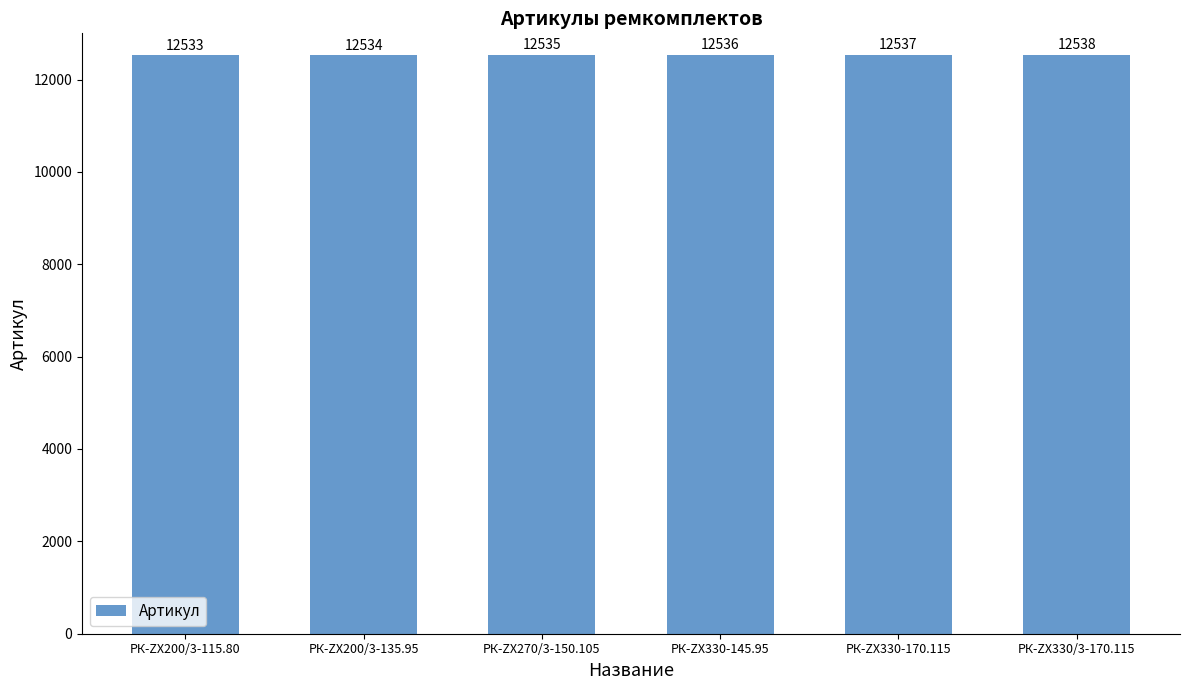

Rank the categories by value from lowest to highest.

РК-ZX200/3-115.80, РК-ZX200/3-135.95, РК-ZX270/3-150.105, РК-ZX330-145.95, РК-ZX330-170.115, РК-ZX330/3-170.115